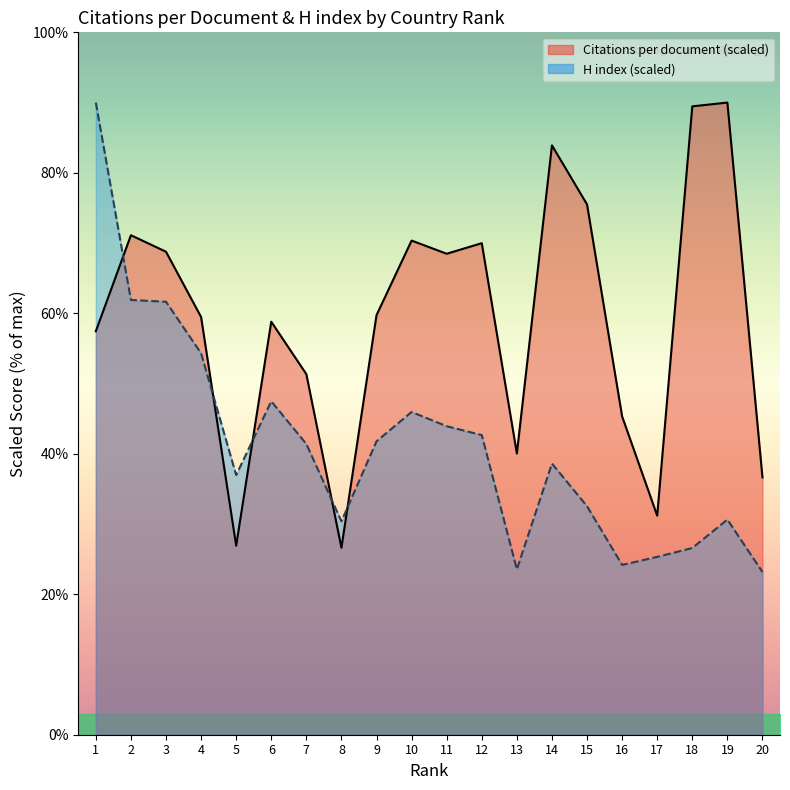

Between 3 and 4, which series saw the biggest shift?

Citations per document